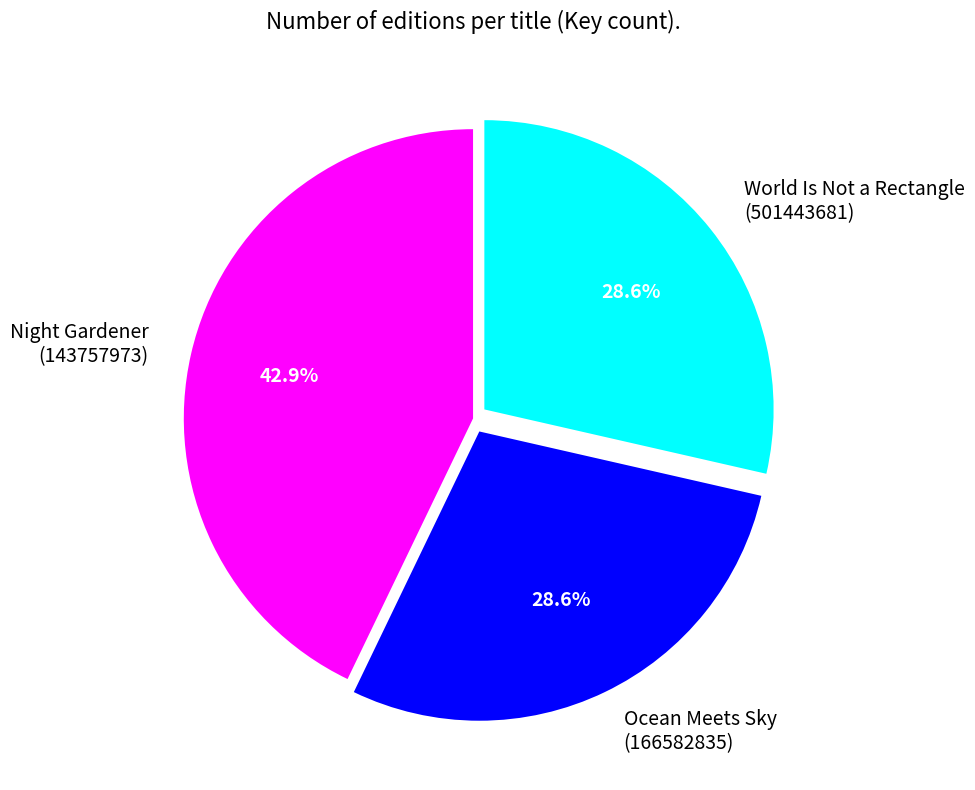

What is the largest slice in the pie chart?

Night Gardener (143757973)